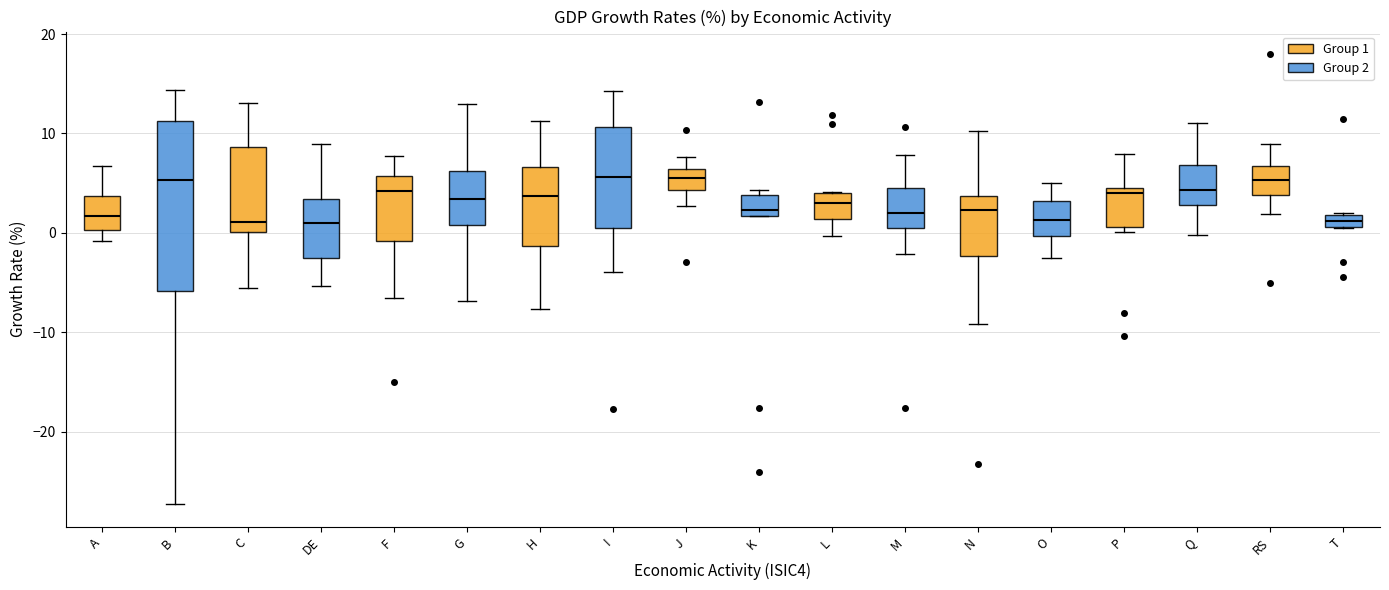

Which box is the tallest, from its lower edge to its upper edge?

B